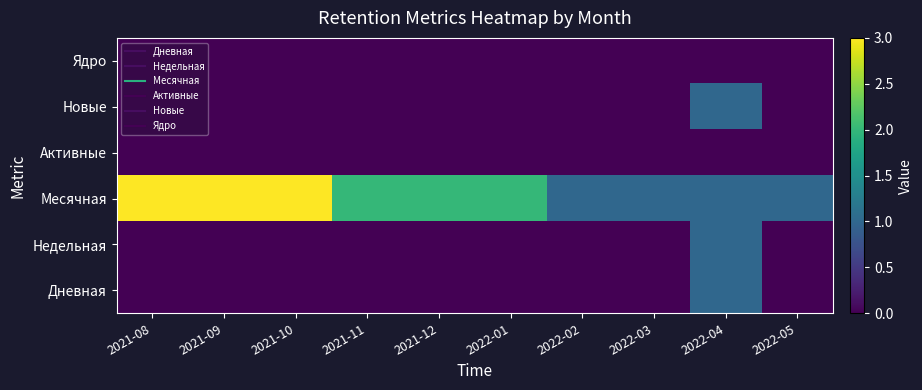

What is the total value across all series at 2022-01?

2